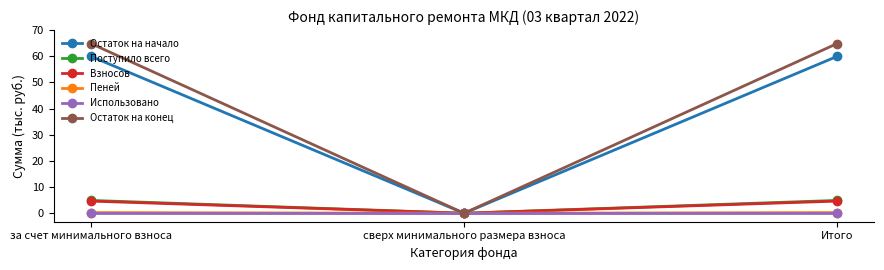

How many lines are shown in the chart?

6